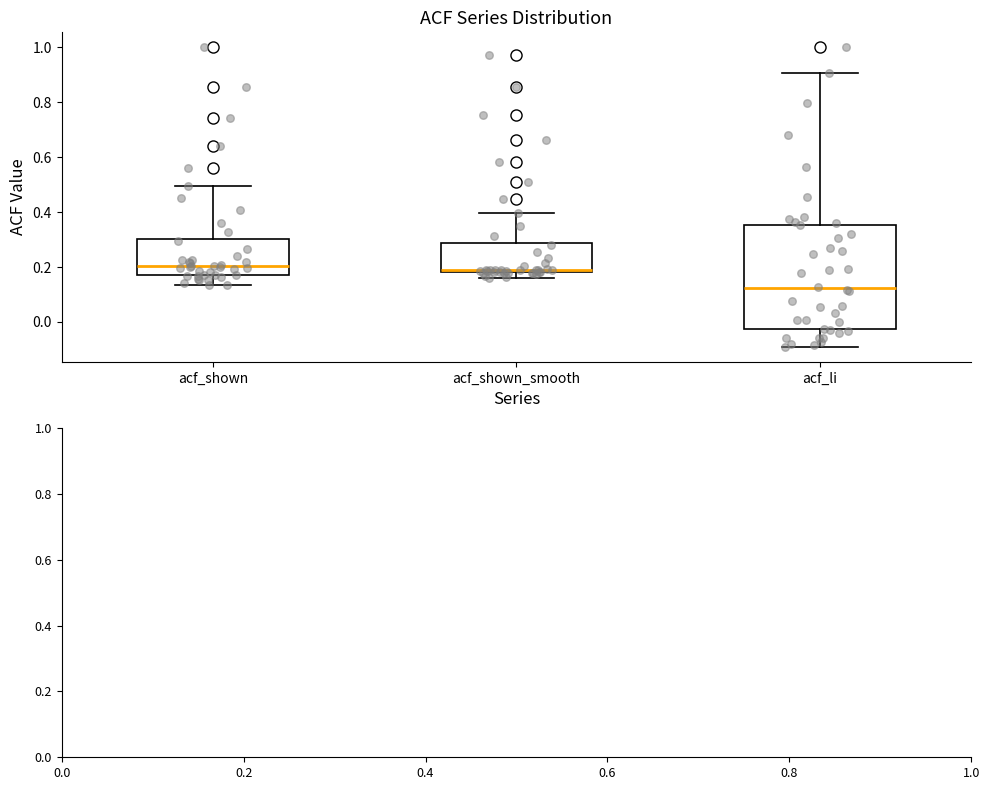

Comparing the boxes themselves (not the whiskers), which one is the tallest?

acf_li